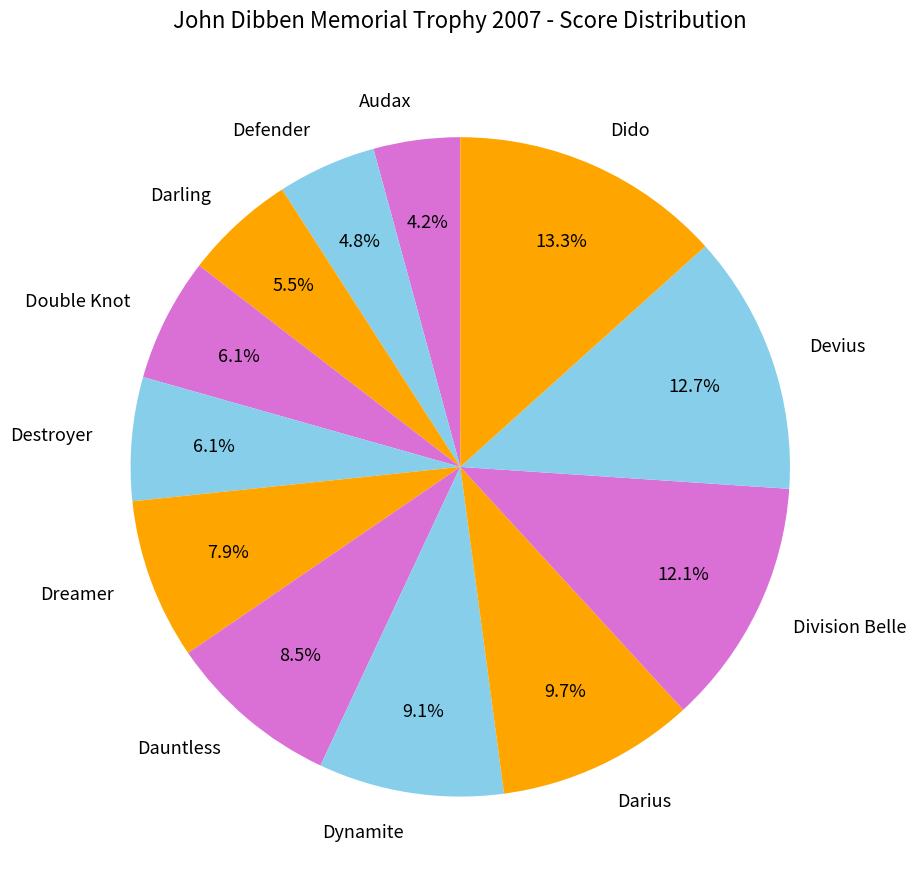

Is the sum of Double Knot and Division Belle greater than half?

No